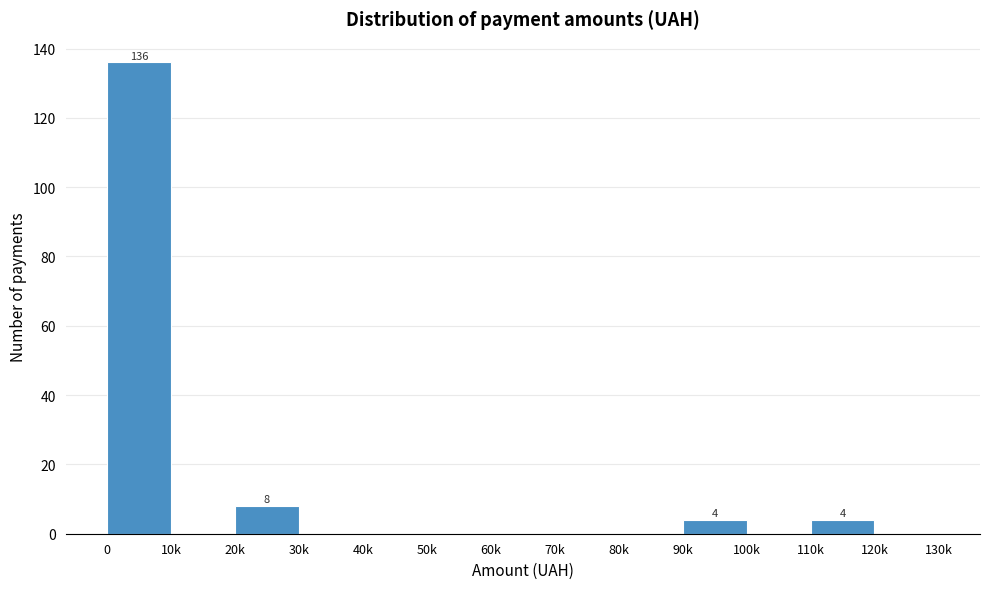

Reading right to left, list all the values displayed in this chart.

120k=0	110k=4	100k=0	90k=4	80k=0	70k=0	60k=0	50k=0	40k=0	30k=0	20k=8	10k=0	0=136